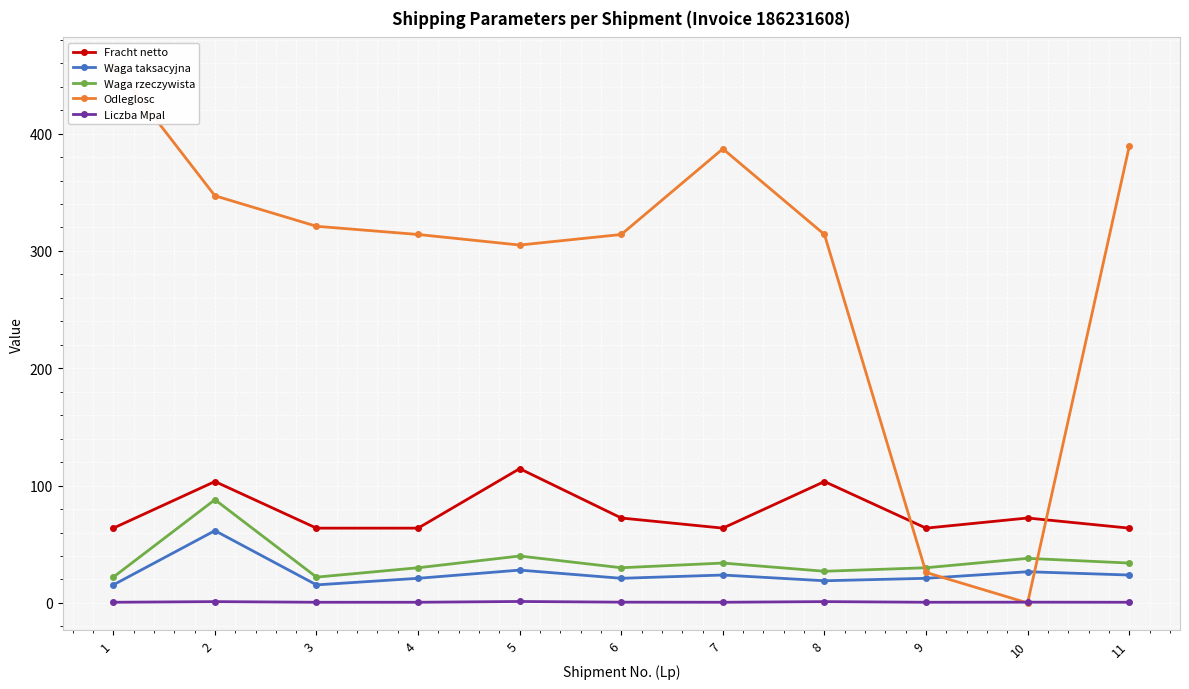

Is the value of Liczba Mpal at 2 greater than the value of Odleglosc at 7?

No